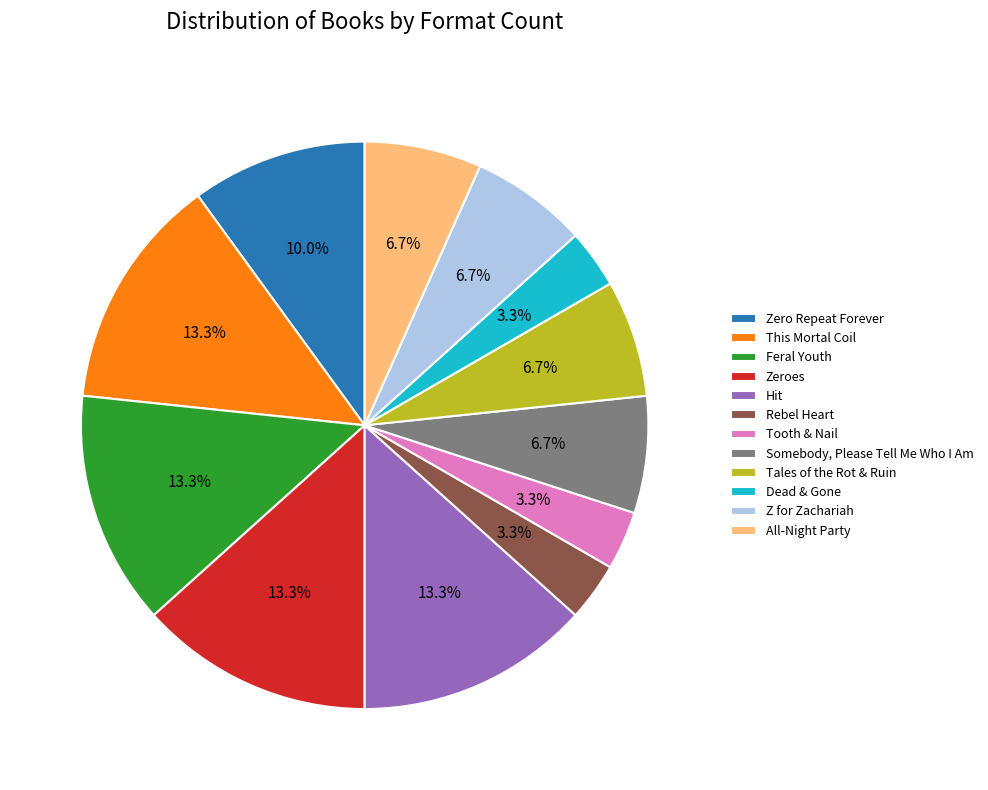

Does any single category account for the majority?

No